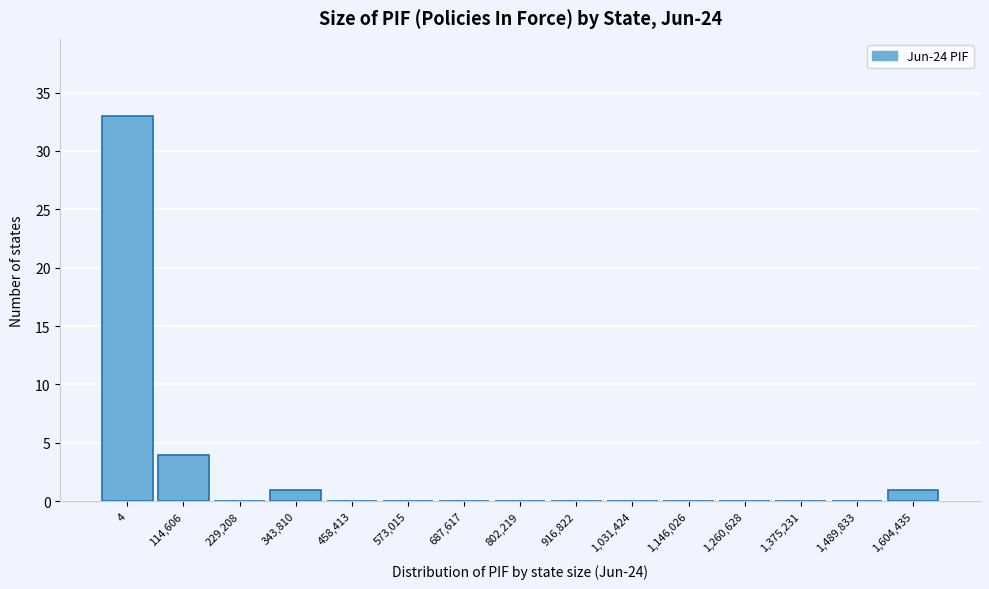

Reading left to right, extract all data points from this chart.

4=33	114,606=4	229,208=0	343,810=1	458,413=0	573,015=0	687,617=0	802,219=0	916,822=0	1,031,424=0	1,146,026=0	1,260,628=0	1,375,231=0	1,489,833=0	1,604,435=1